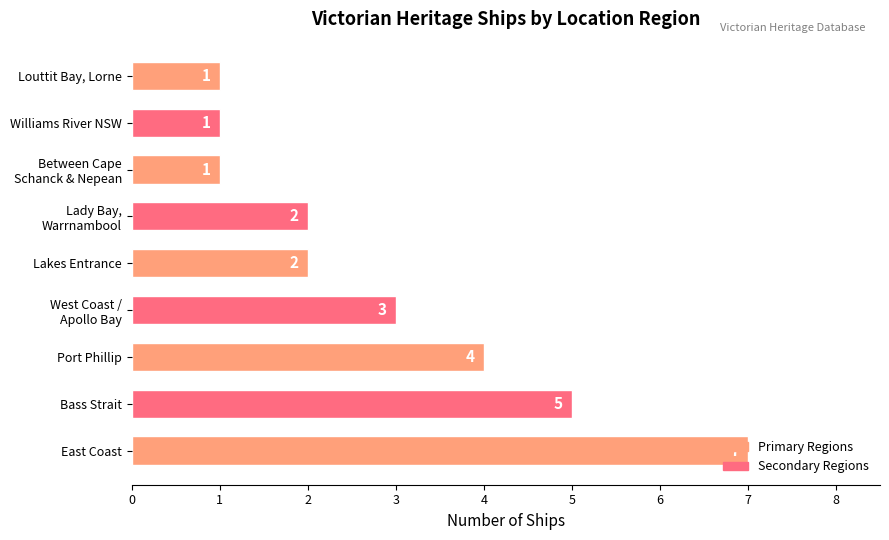

Does the chart contain any negative values?

No